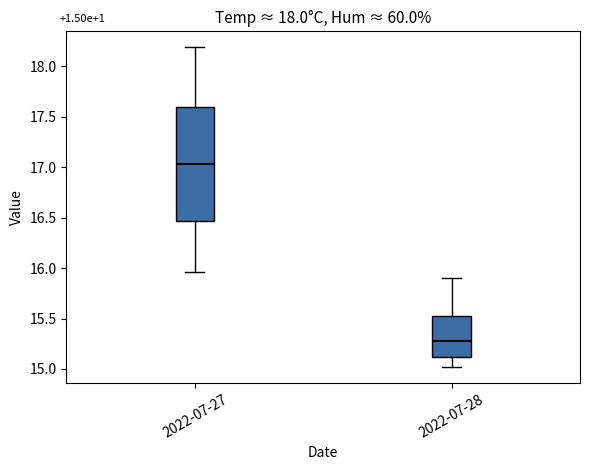

Which box has the highest median line?

2022-07-27